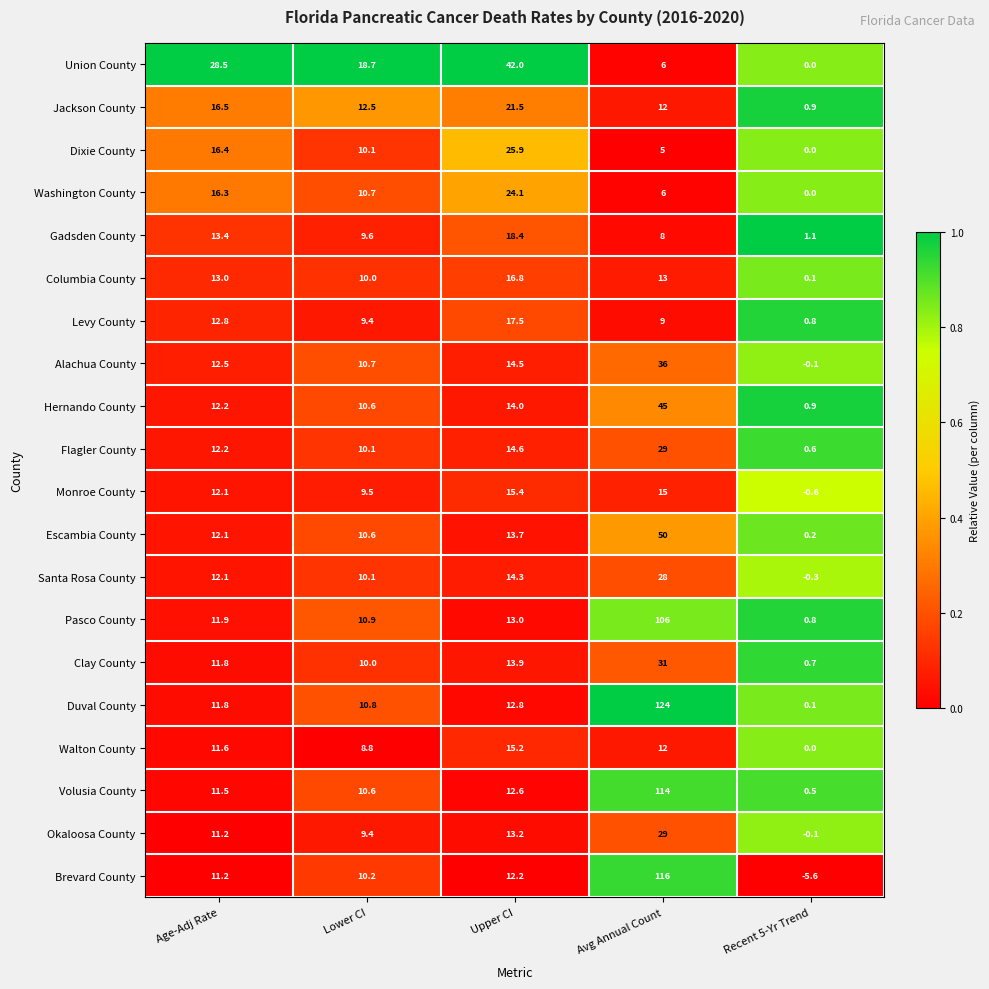

List the labels in order of Flagler County value, largest first.

Avg Annual Count, Upper CI, Age-Adj Rate, Lower CI, Recent 5-Yr Trend